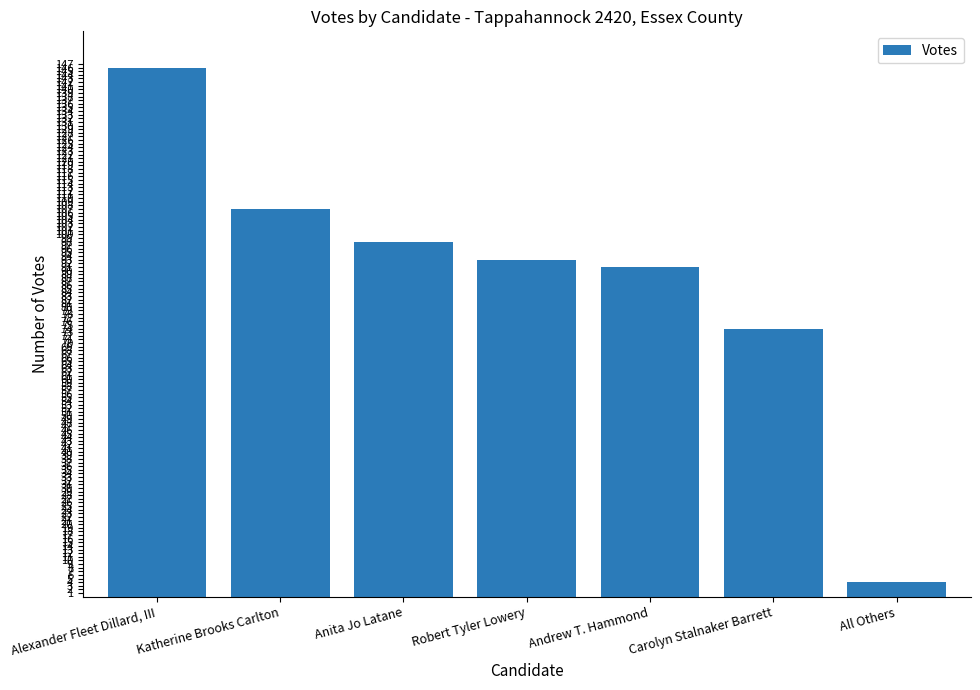

What is the label of the 4th bar from the left?

Robert Tyler Lowery